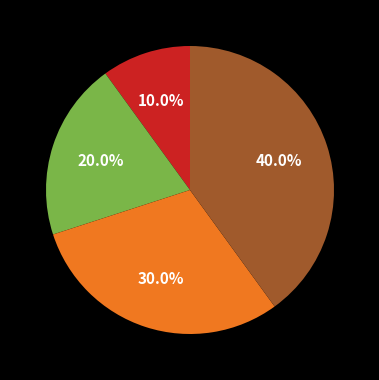

Does any single category account for the majority?

No